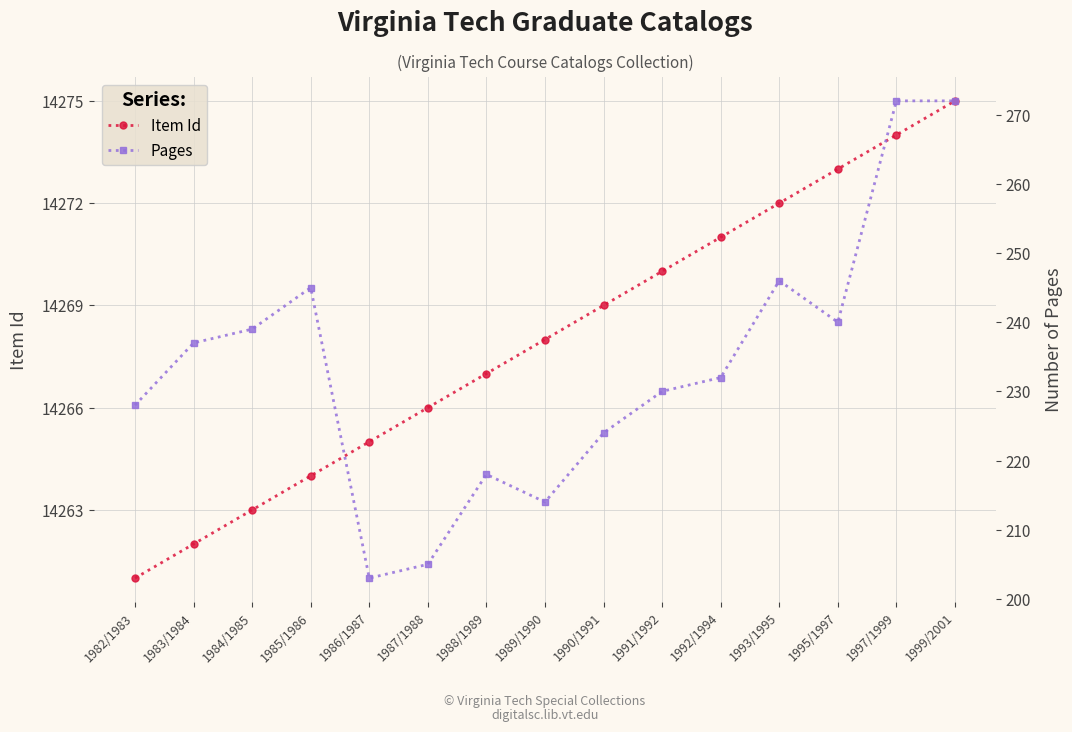

What is the highest value of the Pages series?

272